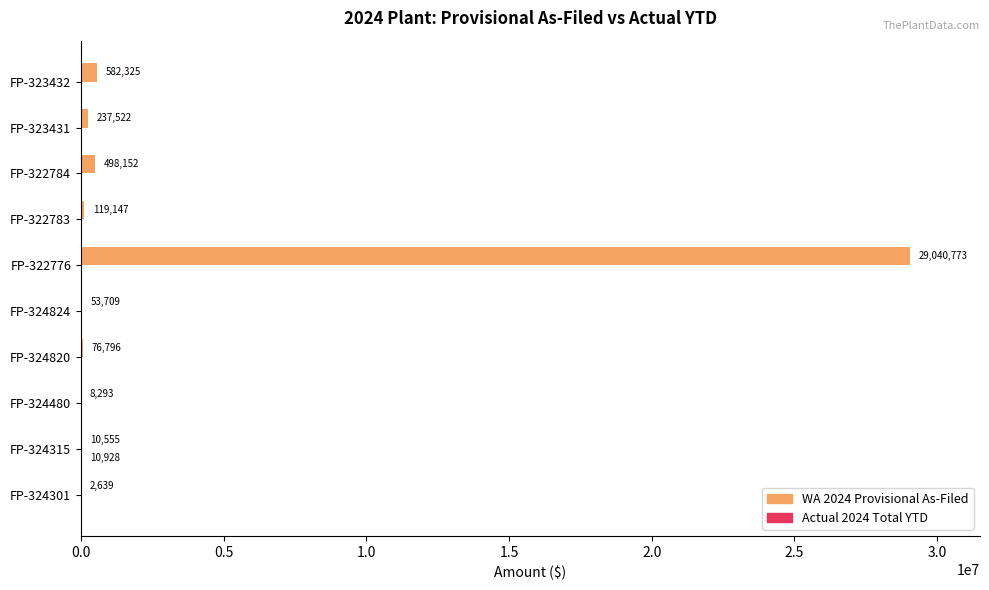

At which category is the sum across all series the highest?

FP-322776